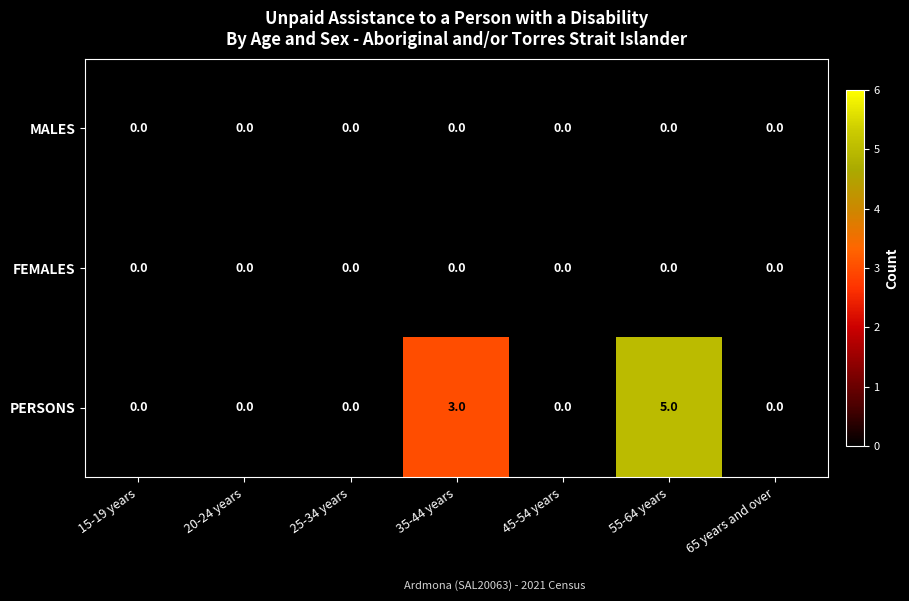

Which series has the widest spread of values?

PERSONS